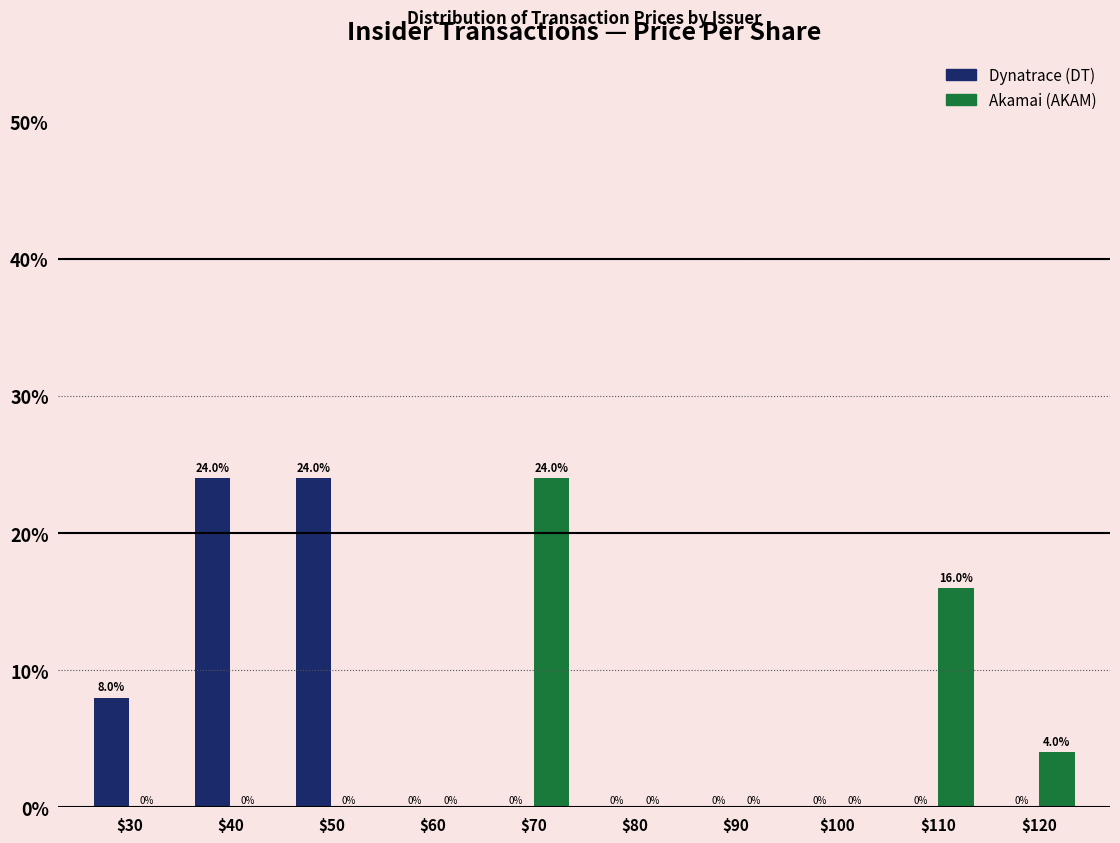

What is the maximum value for Dynatrace (DT)?

24